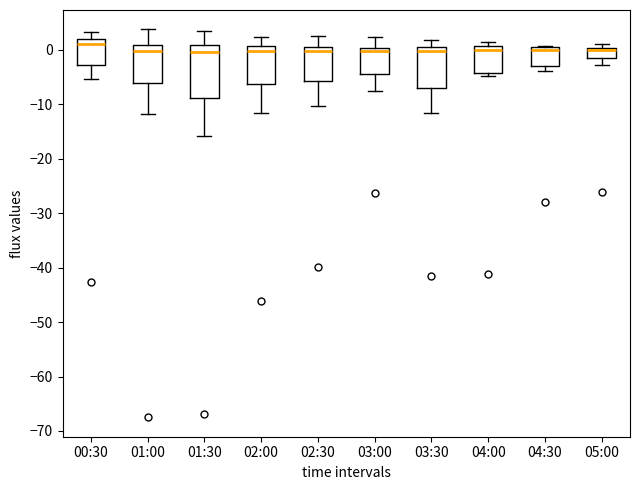

Reading left to right, transcribe this box plot: for each box, give where its median line is, the range the box spans, and where its two whiskers end, as read against the y-axis. The values are not printed on the chart, so give them approximately, as read against the axis.

00:30: median 1, box -3 to 2, whiskers -5 to 3
01:00: median 0, box -6 to 1, whiskers -12 to 4
01:30: median 0, box -9 to 1, whiskers -16 to 3
02:00: median 0, box -6 to 1, whiskers -12 to 2
02:30: median 0, box -6 to 1, whiskers -10 to 3
03:00: median 0 (just below the box's upper edge), box -4 to 0, whiskers -8 to 2
03:30: median 0, box -7 to 1, whiskers -12 to 2
04:00: median 0, box -4 to 1, whiskers -5 to 1 (just above the box's upper edge)
04:30: median 0 (just below the box's upper edge), box -3 to 0, whiskers -4 to 1
05:00: median 0 (just below the box's upper edge), box -2 to 0, whiskers -3 to 1